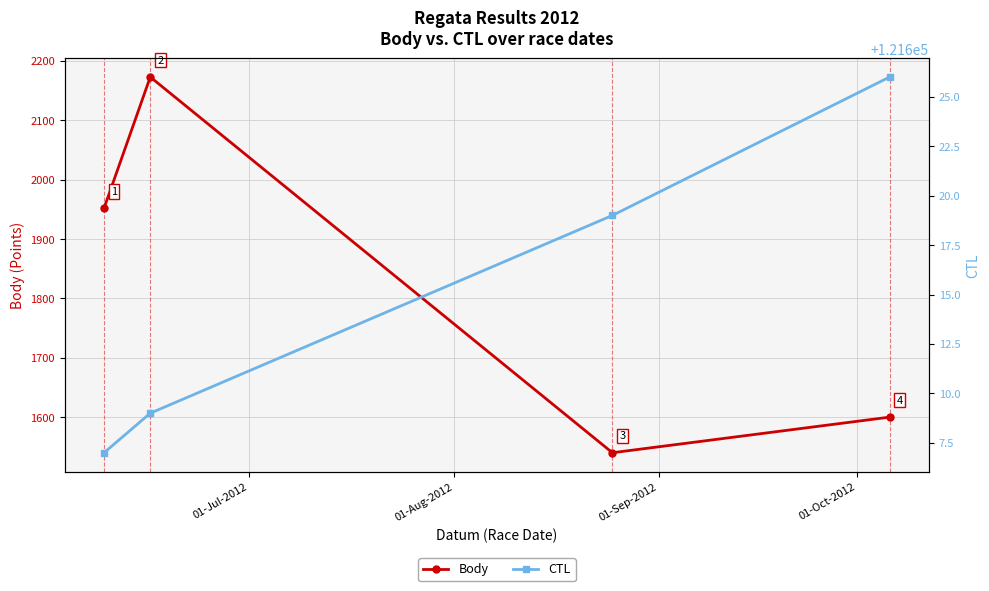

What is the minimum value for Body?

1540